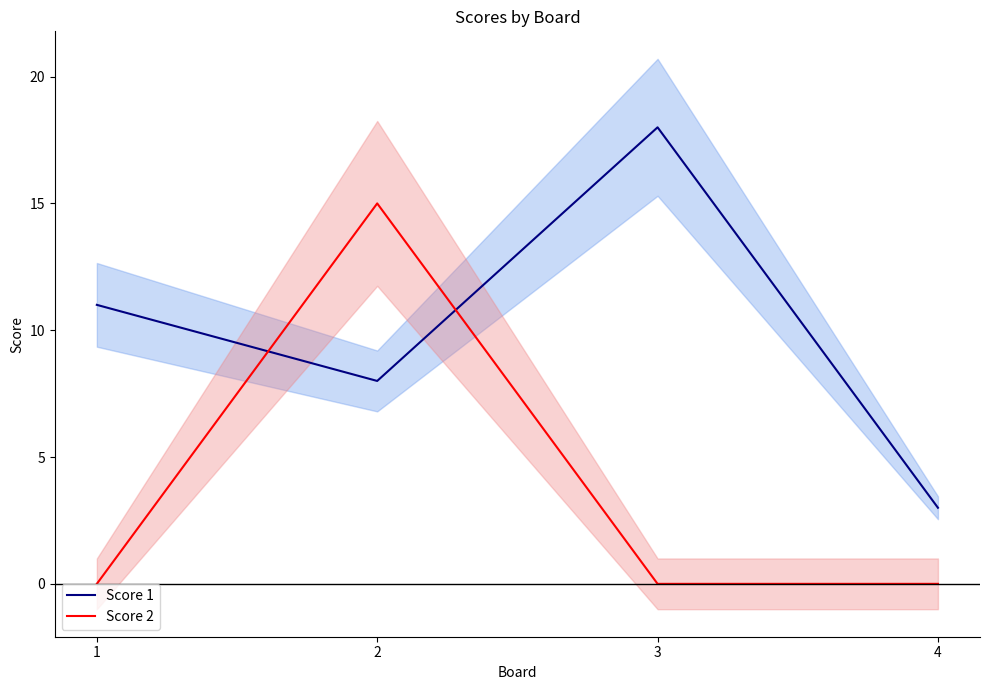

True or false: Score 2 has more than 2 points higher than both neighbors.

False